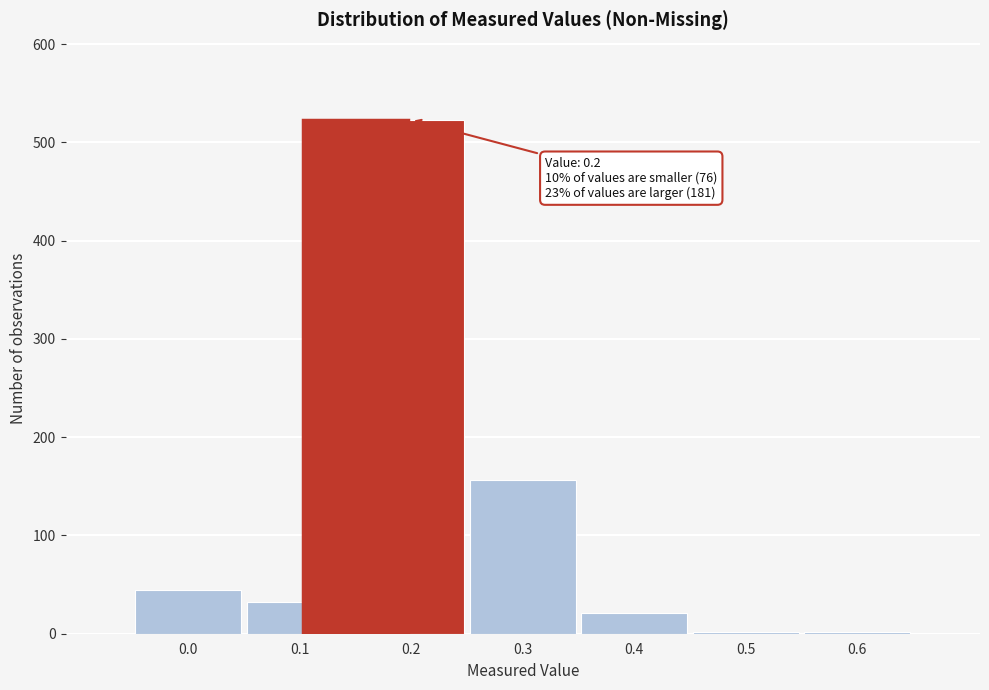

Reading left to right, extract all data points from this chart.

0.0=44	0.1=32	0.2=523	0.3=156	0.4=21	0.5=2	0.6=2